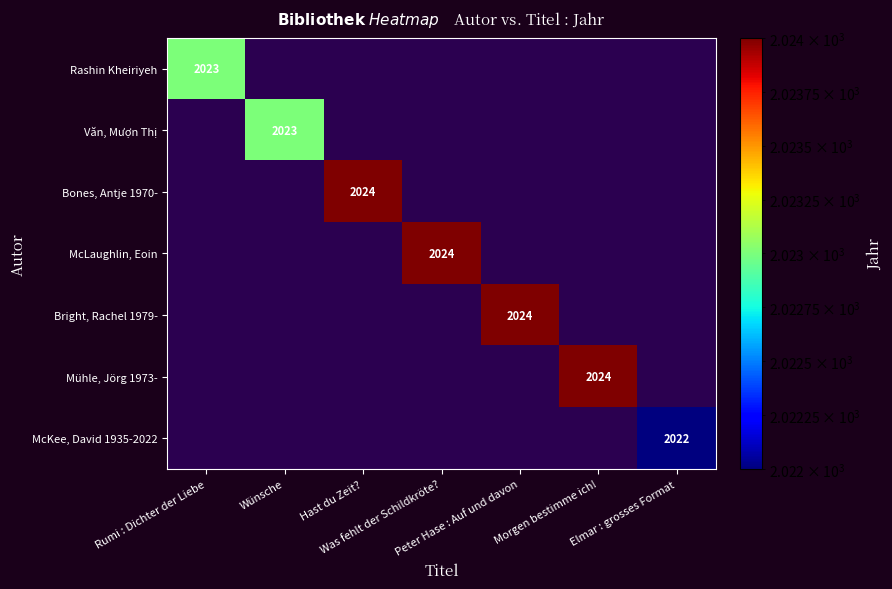

How many data points does each series have?

7